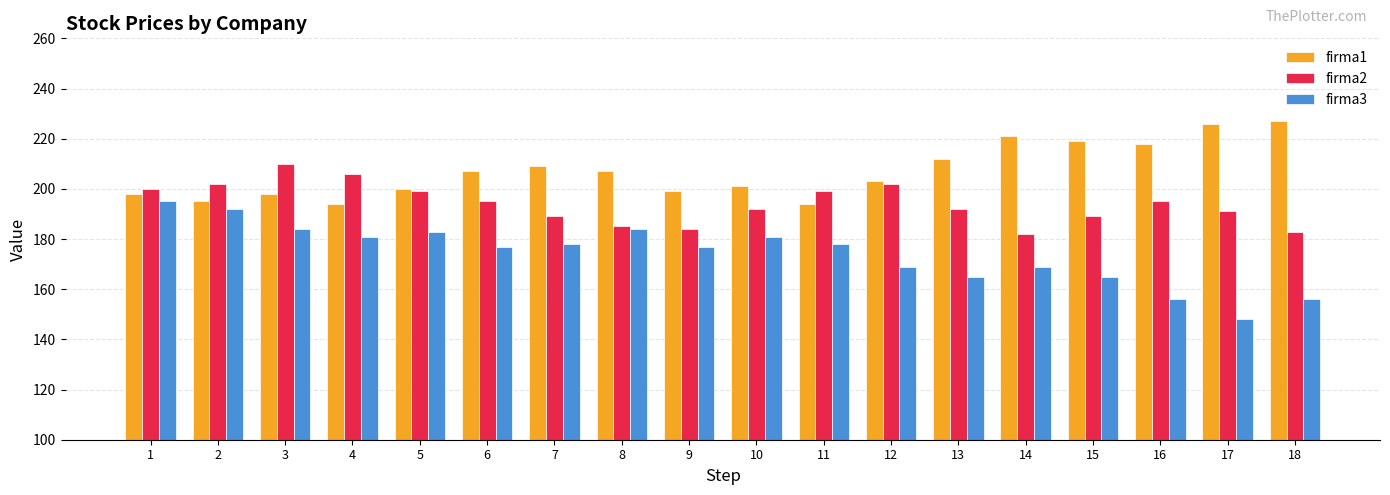

Rank the series by their average value, from highest to lowest.

firma1, firma2, firma3